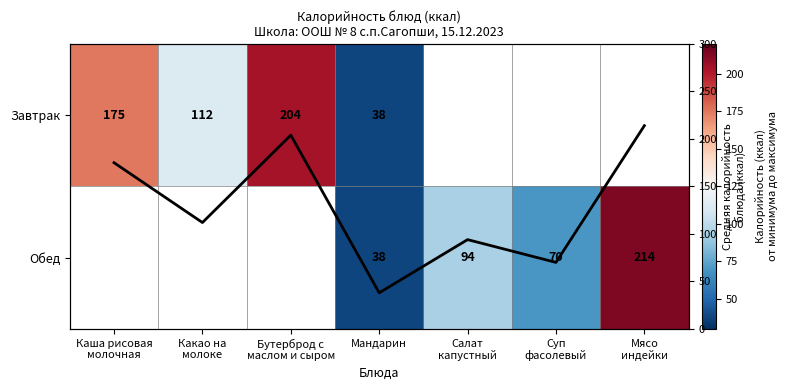

At which category is the sum across all series the highest?

Мандарин